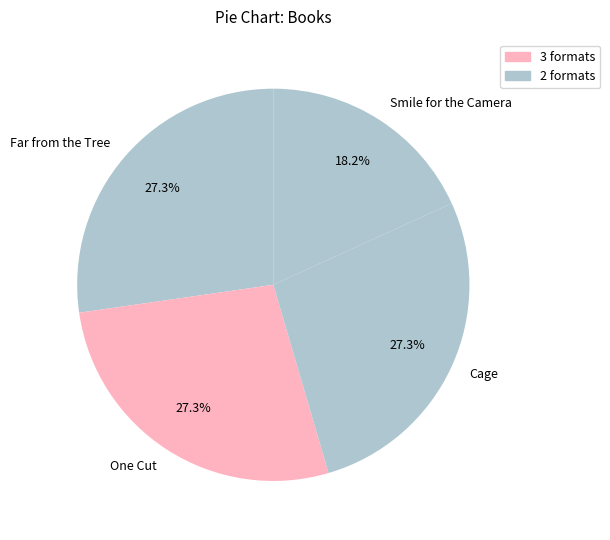

To the nearest percent, what is the average slice percentage?

25%